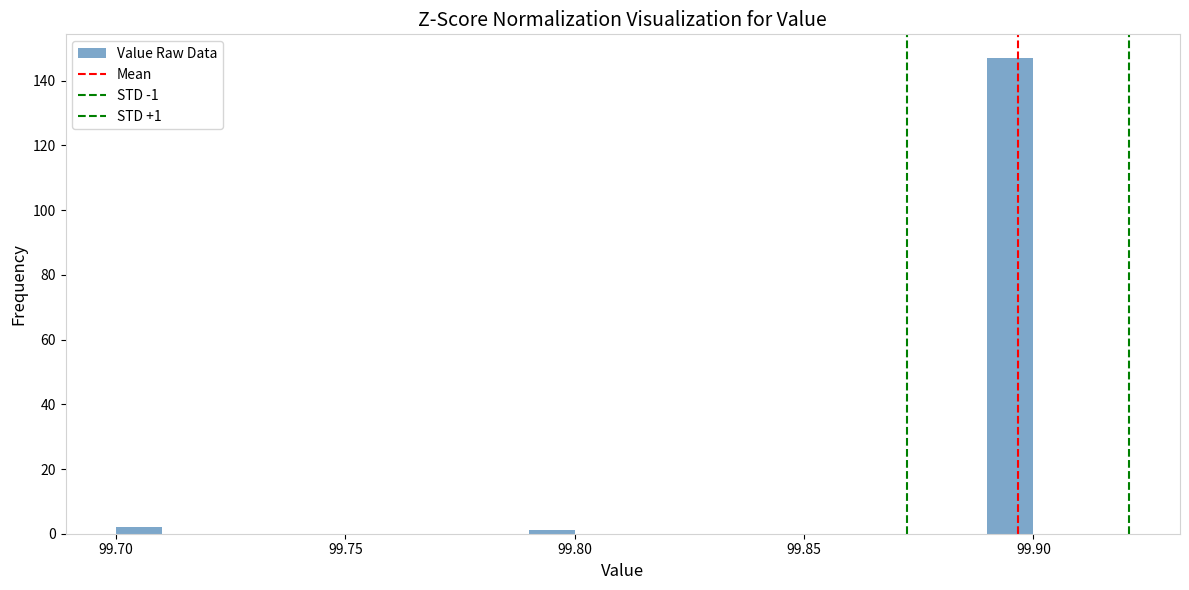

Read against the x-axis, roughly where is the centre of the tallest bar?

99.895